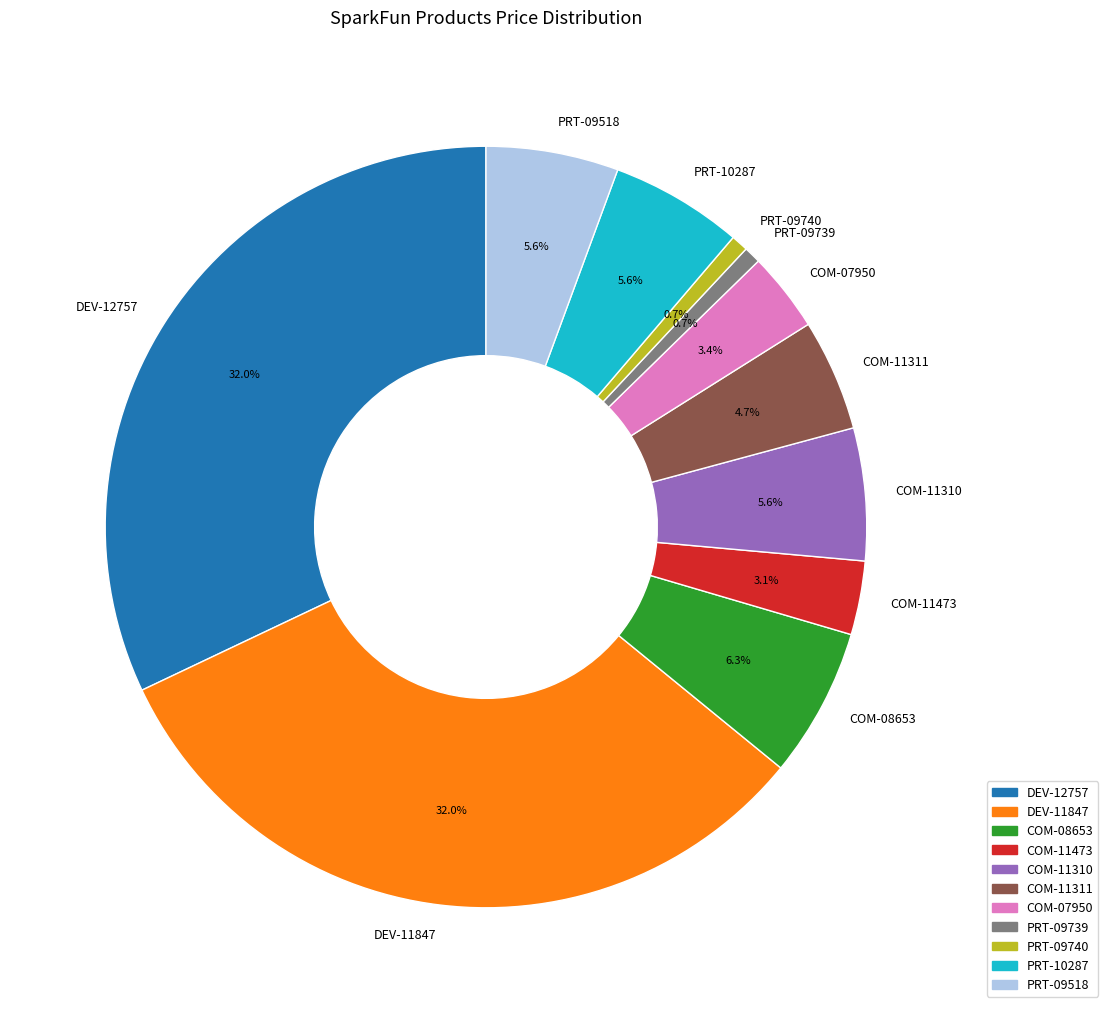

What is the ratio of the value at PRT-09518 to the value at PRT-10287?

1.0